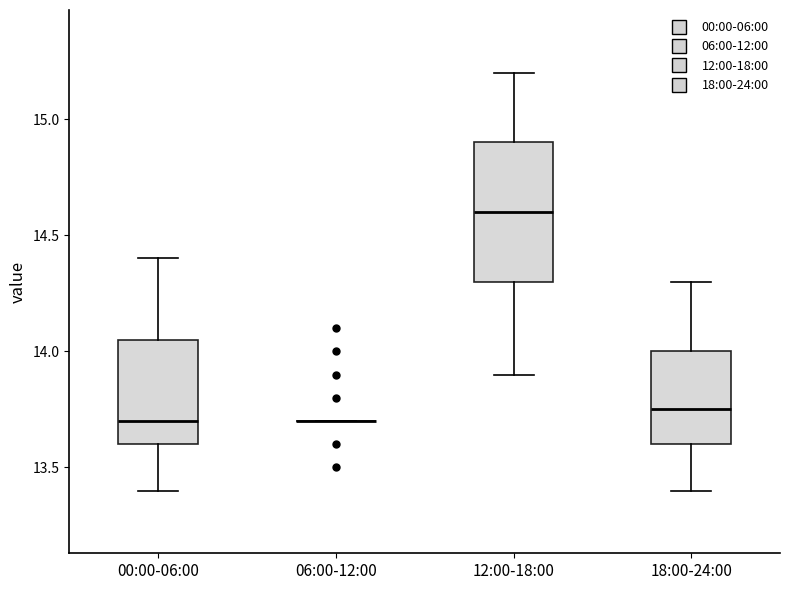

Reading left to right, read every box against the y-axis: the position of its median line, the range the box covers, and the ends of its whiskers. The values are not printed on the chart, so give them approximately, as read against the axis.

00:00-06:00: median 13.70, box 13.60 to 14.05, whiskers 13.40 to 14.40
06:00-12:00: box collapsed to a line at 13.70, whiskers 13.70 to 13.70
12:00-18:00: median 14.60, box 14.30 to 14.90, whiskers 13.90 to 15.20
18:00-24:00: median 13.75, box 13.60 to 14.00, whiskers 13.40 to 14.30